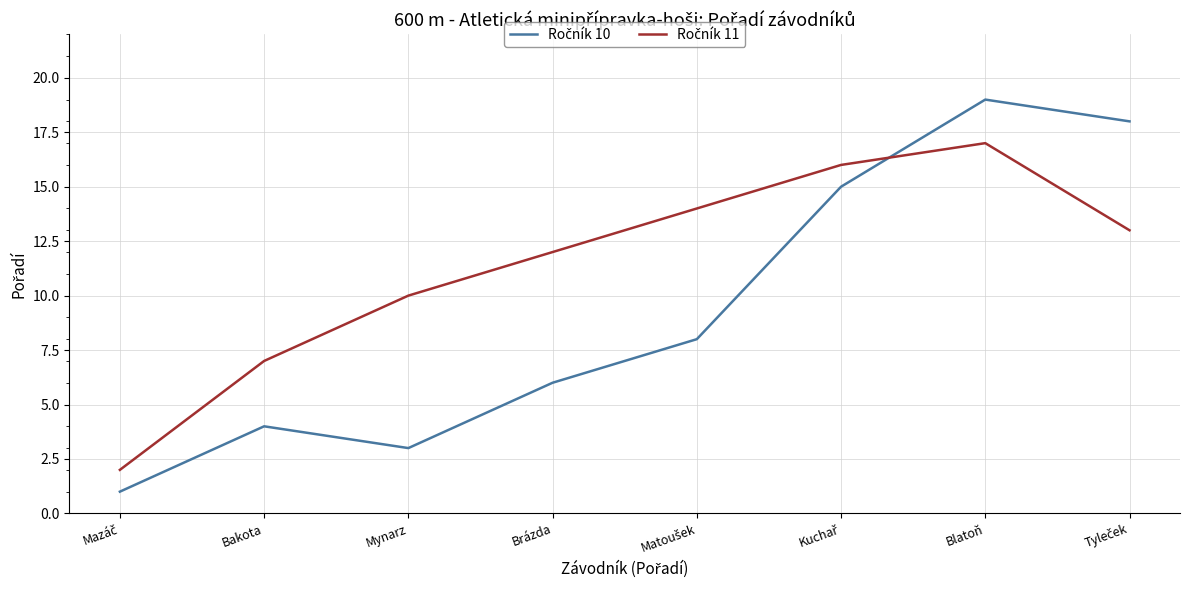

Does the chart display data point markers on the line(s)?

No